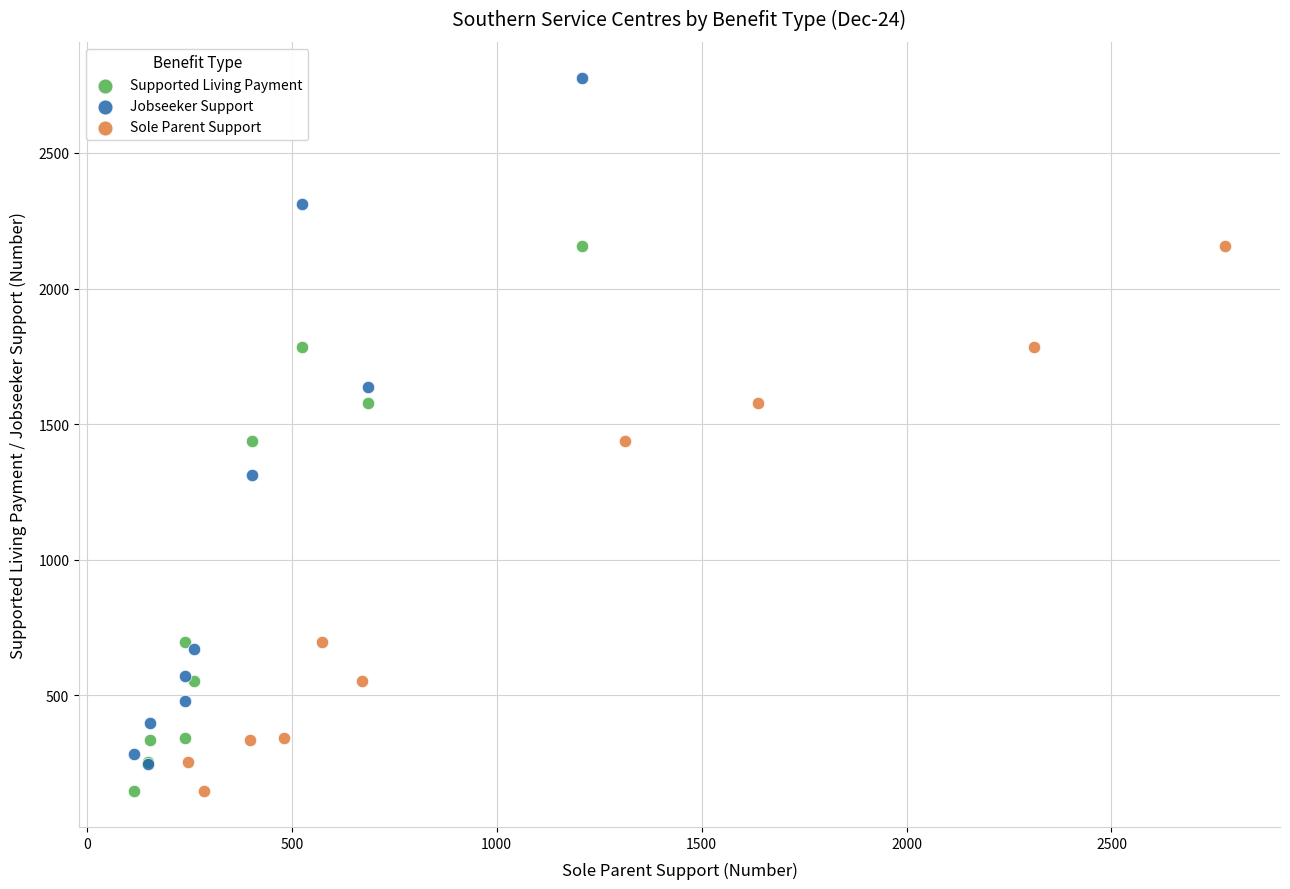

Which series contains the highest Y value?

Jobseeker Support